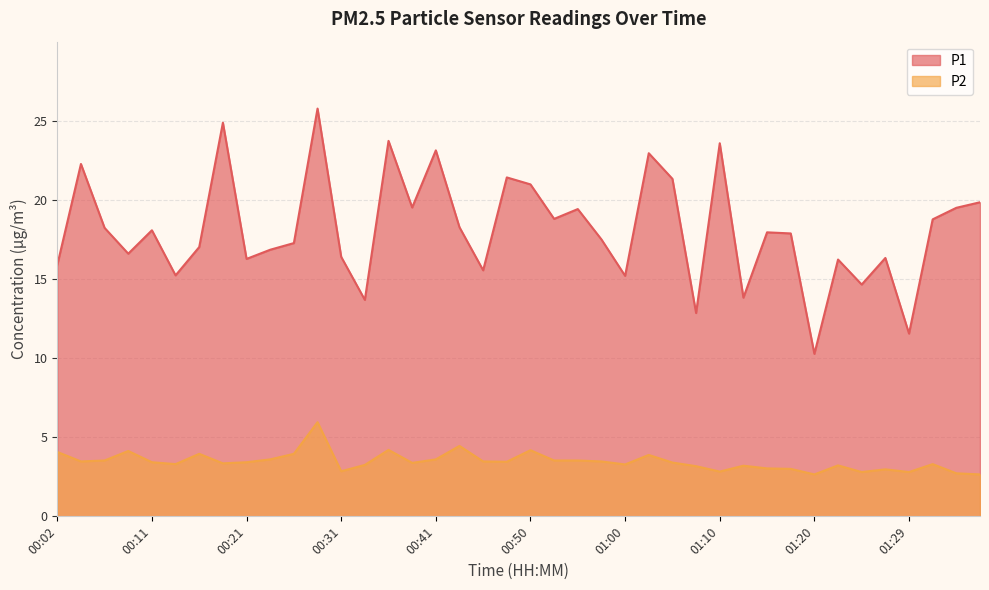

True or false: P2 and P1 intersect in this chart.

False